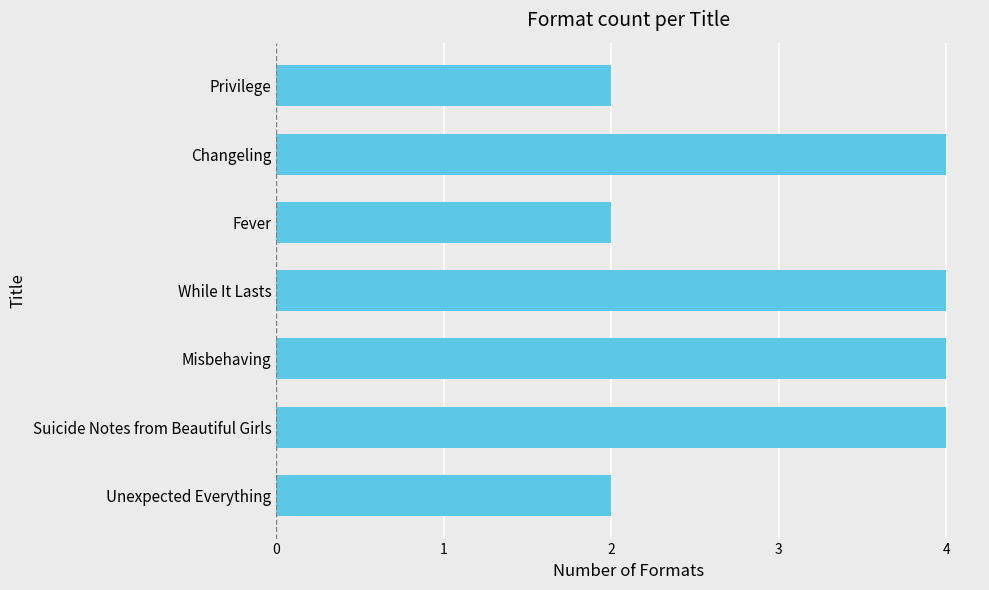

True or false: the data shows 4 at While It Lasts.

True